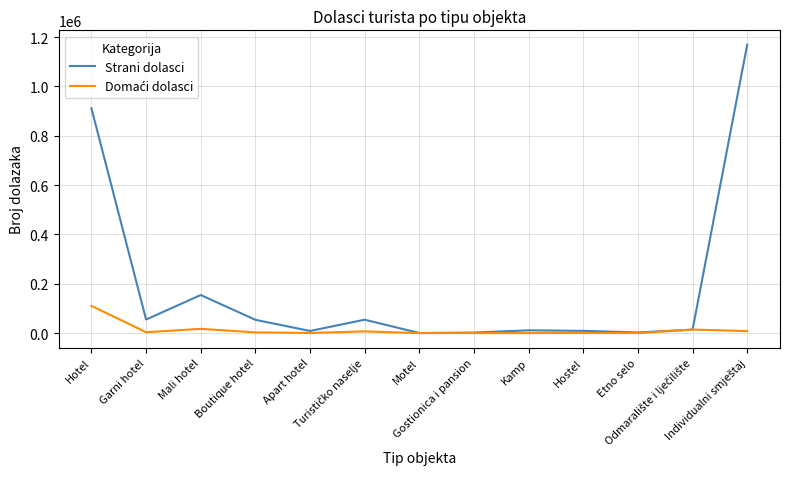

At how many categories does at least one series exceed 224774?

2